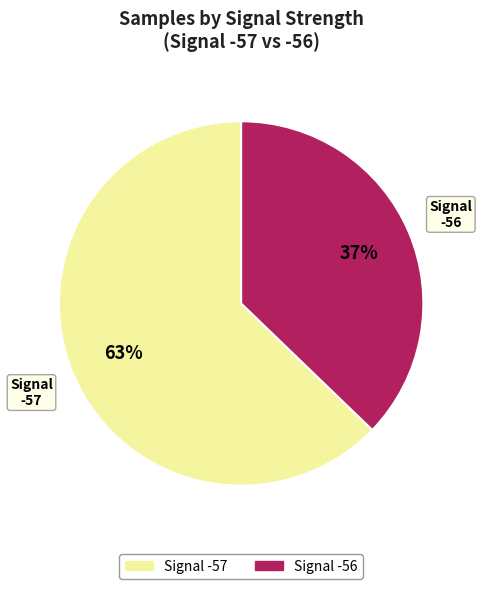

To the nearest percent, what is the average slice percentage?

50%